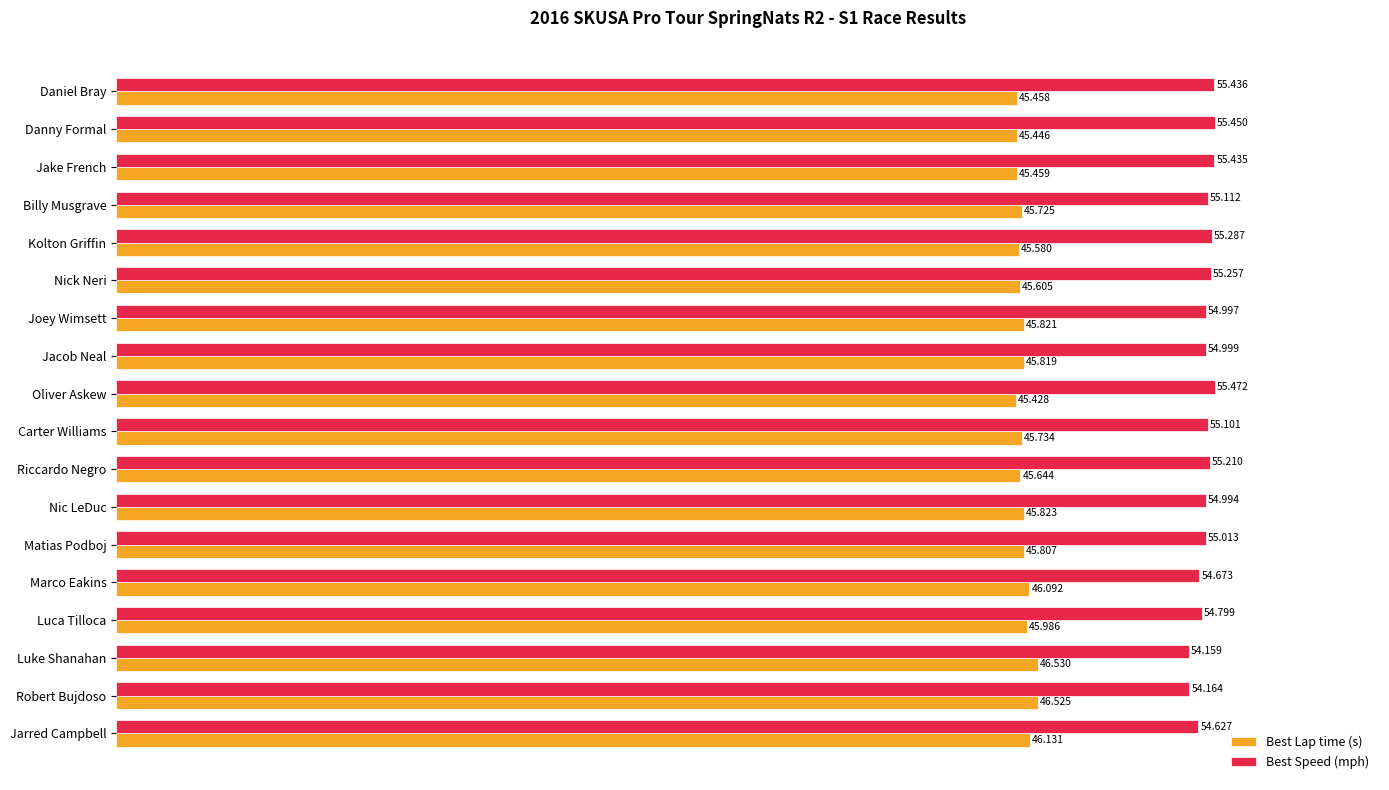

Where is Best Speed (mph) nearest to the value 54?

Luke Shanahan